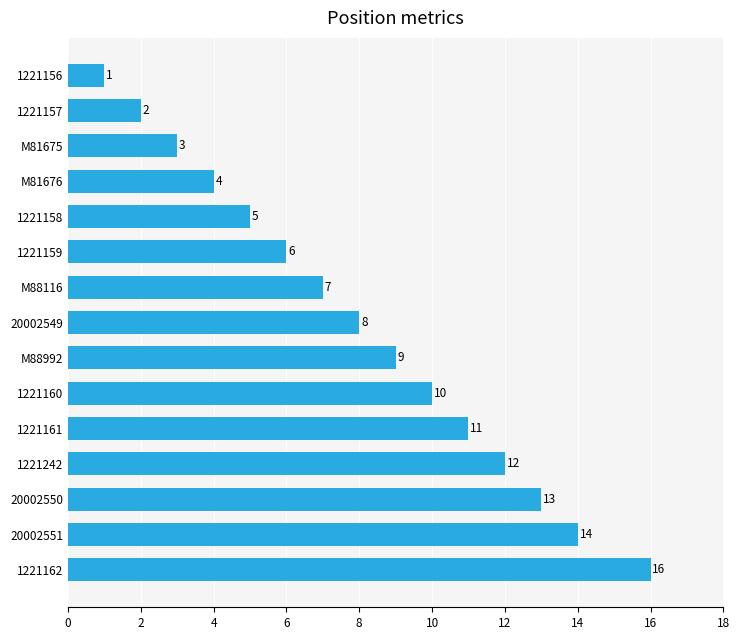

Reading top to bottom, list all the values displayed in this chart.

1221156=1	1221157=2	M81675=3	M81676=4	1221158=5	1221159=6	M88116=7	20002549=8	M88992=9	1221160=10	1221161=11	1221242=12	20002550=13	20002551=14	1221162=16